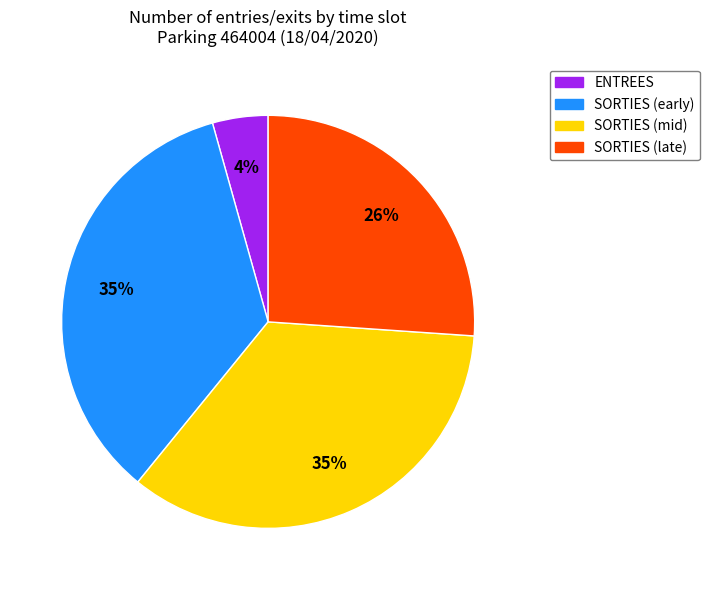

To the nearest percent, what is the average slice percentage?

25%